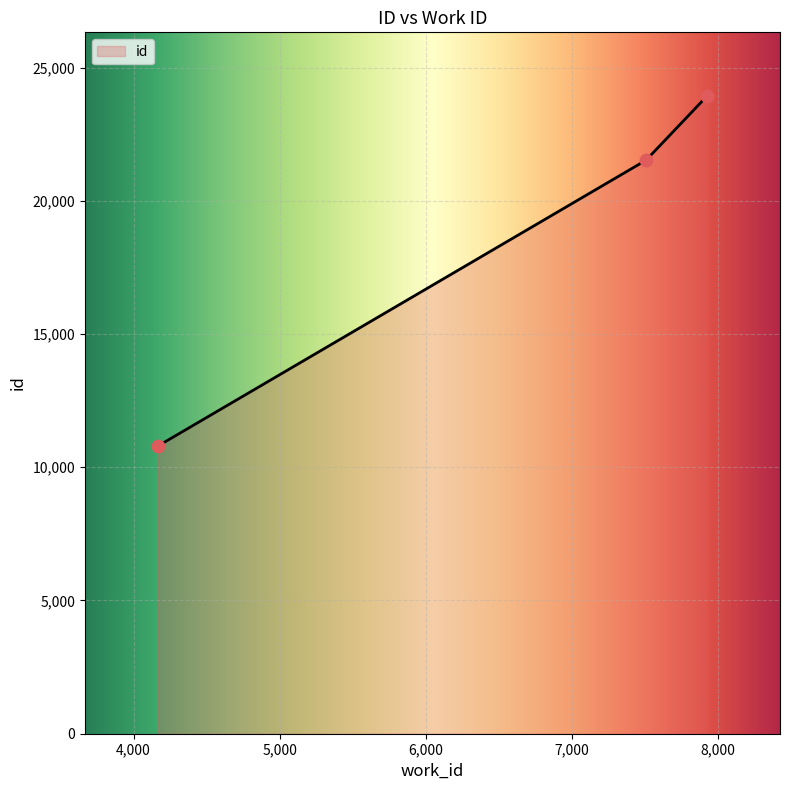

Approximately how many times larger is the value at 7926 compared to 7509?

1.1